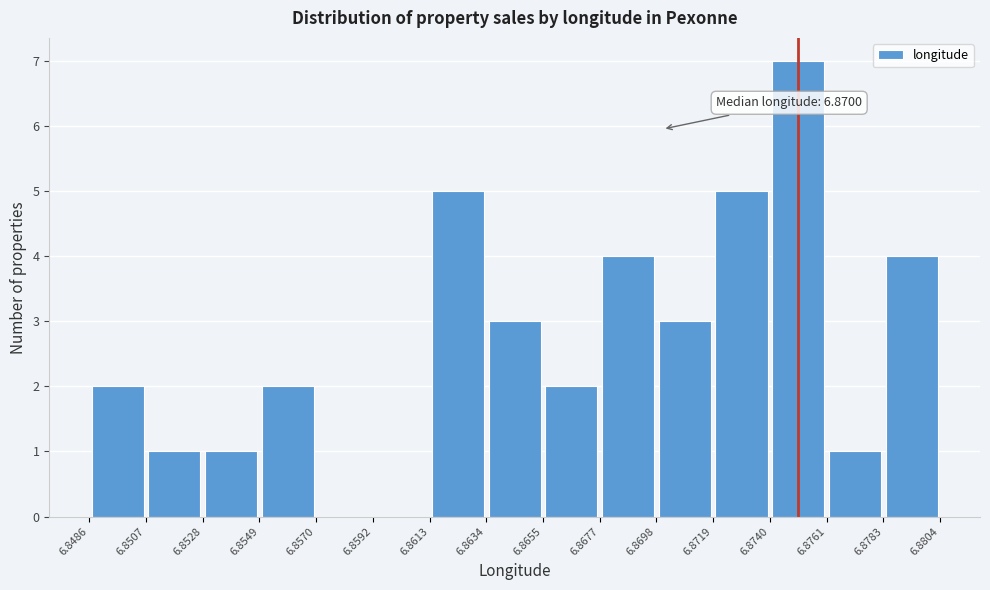

Which range on the x-axis has the tallest bar?

6.8740 to 6.8761